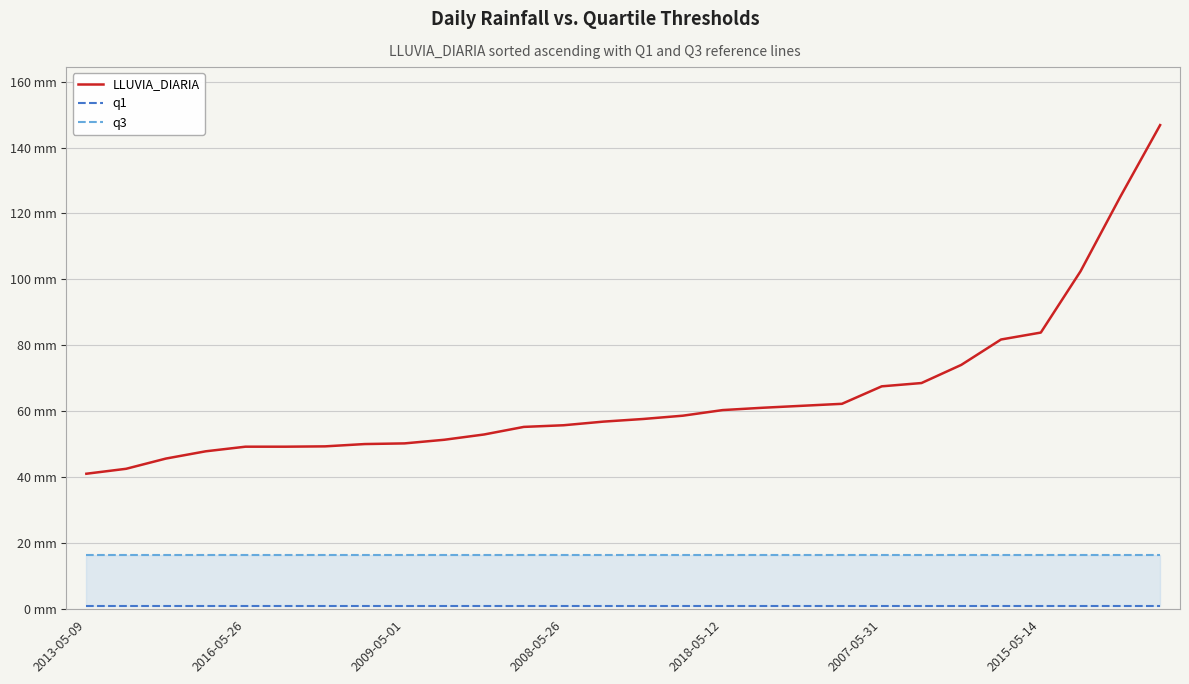

Which series has the widest spread of values?

LLUVIA_DIARIA